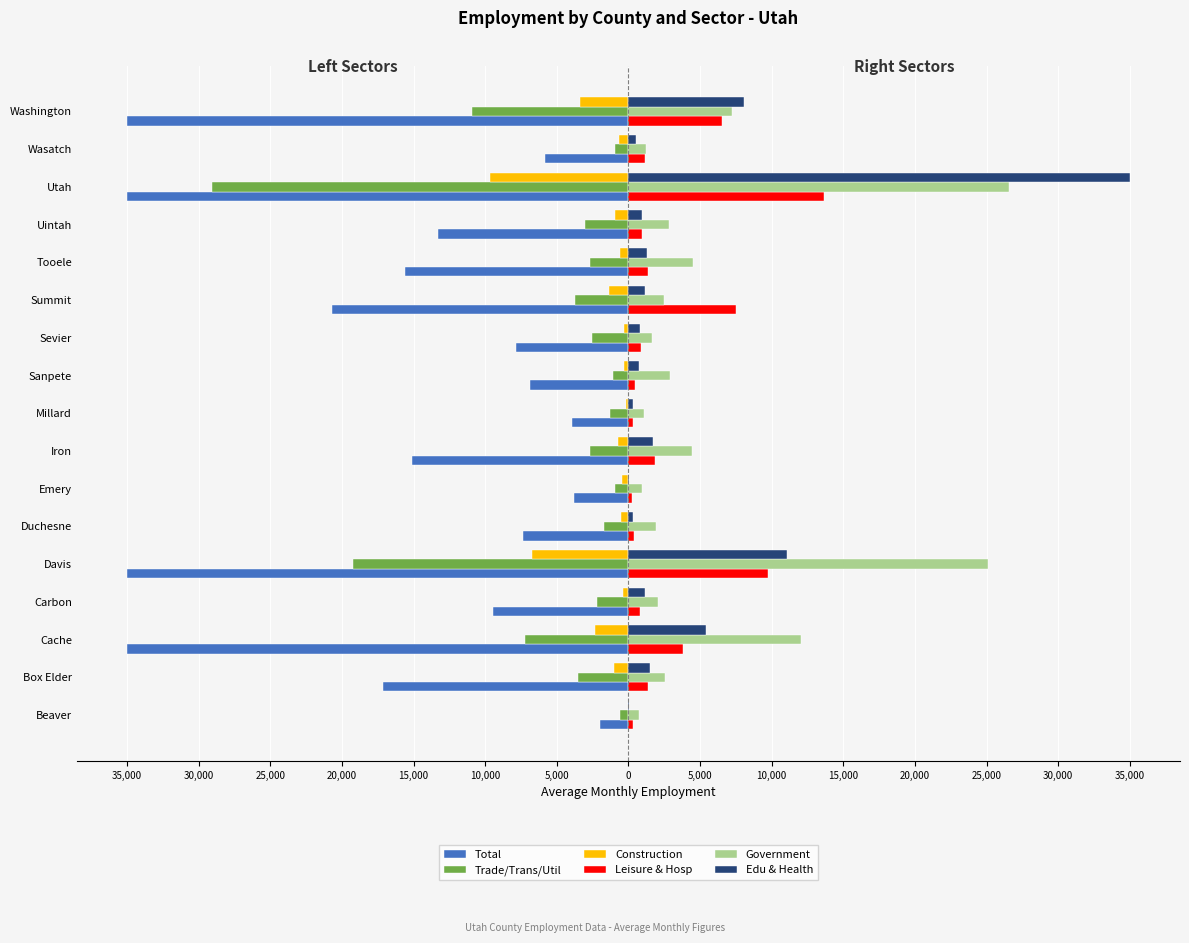

What are all the series names shown in the legend?

Total, Trade/Trans/Util, Construction, Leisure & Hosp, Government, Edu & Health